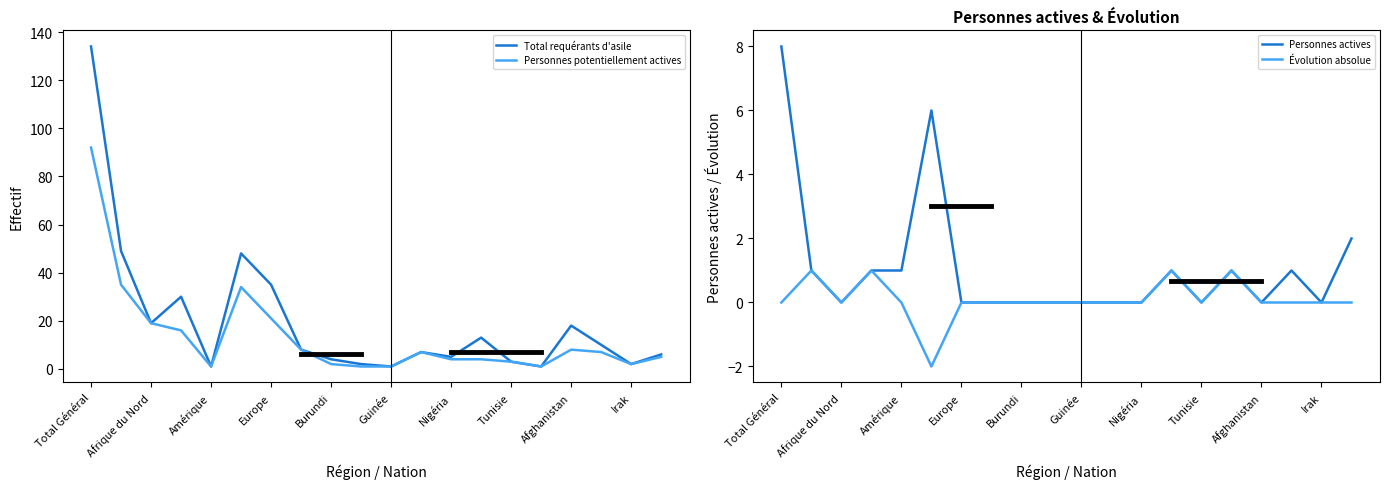

What is the approximate value of Personnes potentiellement actives at Europe?

21